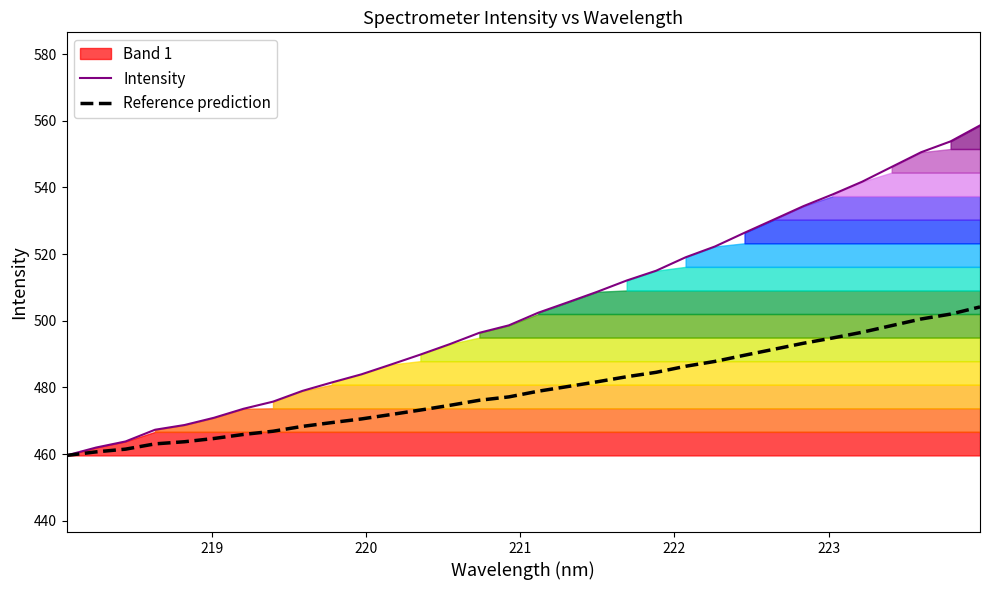

What is the value of the Intensity point at the 5th from the left?

468.7